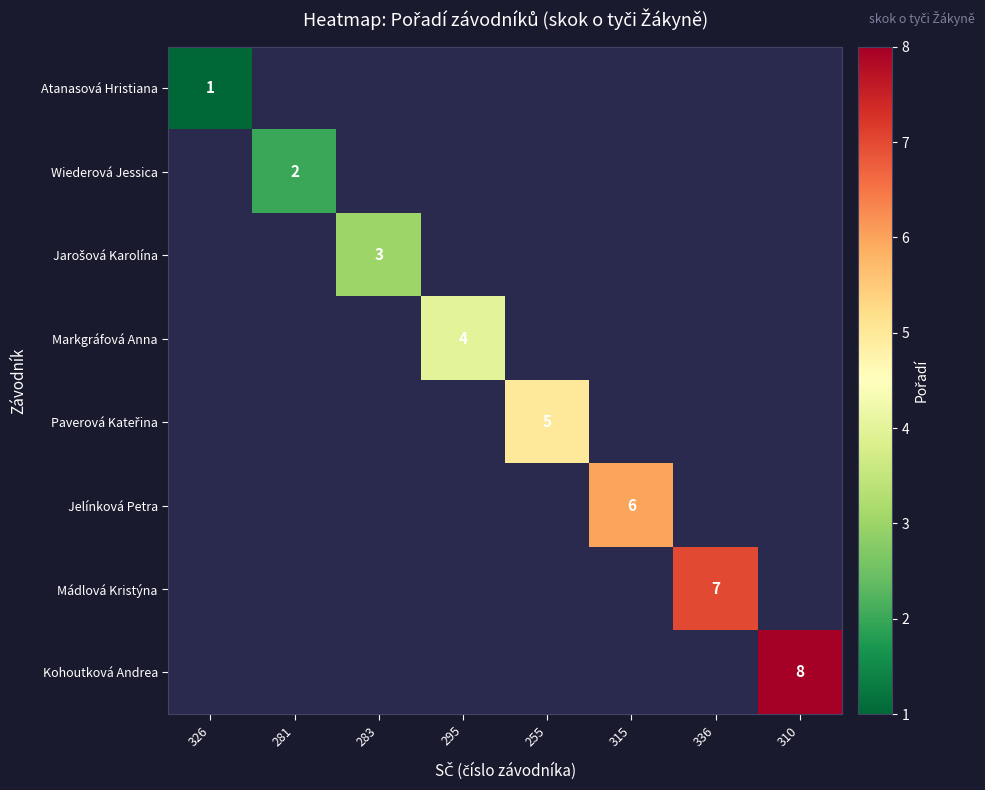

The Atanasová Hristiana series shows 1 at 326. True or false?

True